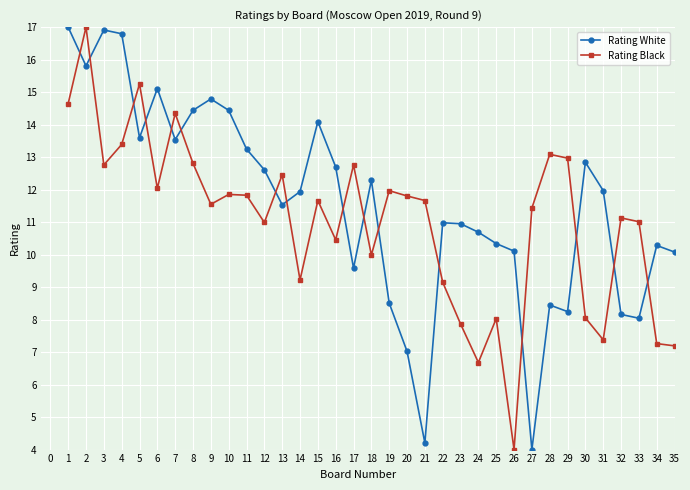

What is the value of the Rating Black point at the 12th from the left?

11.0